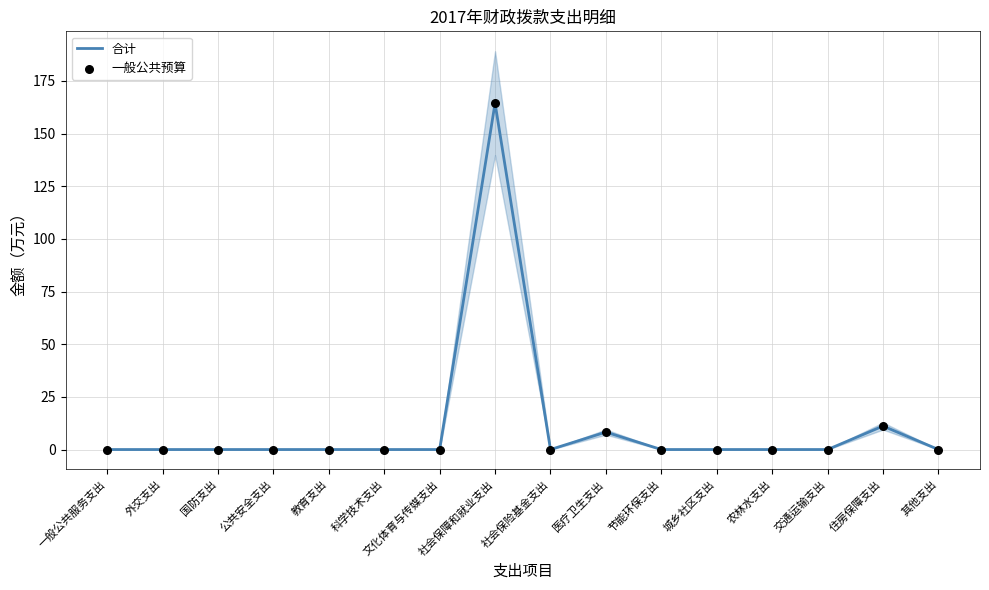

At how many categories does at least one series exceed 150?

1